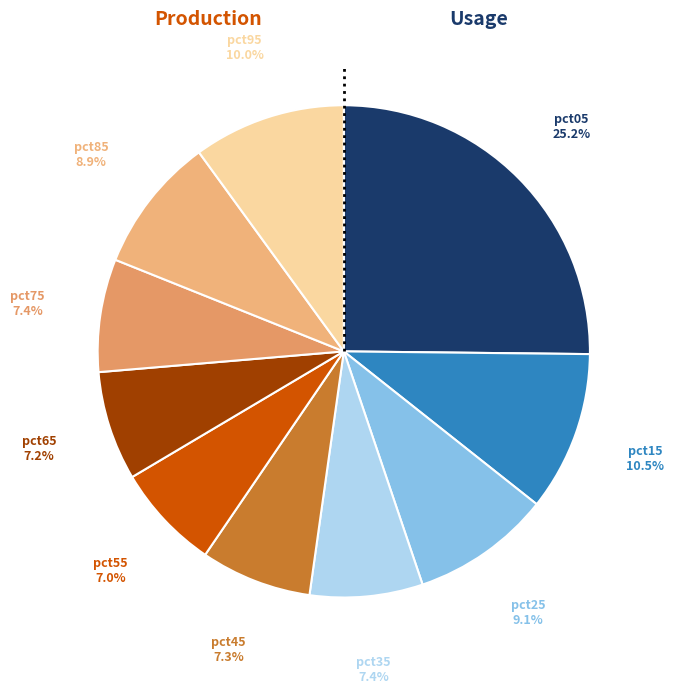

How many slices are in this pie chart?

10